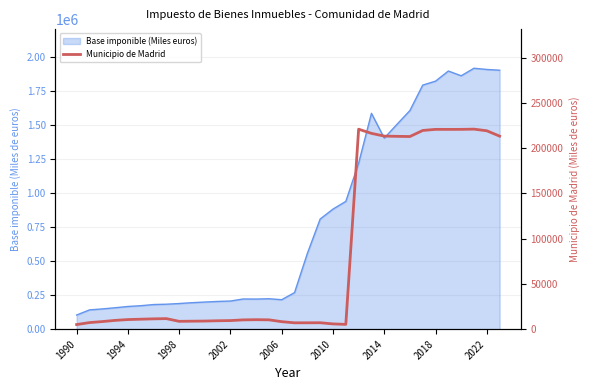

How many data points does each series have?

34